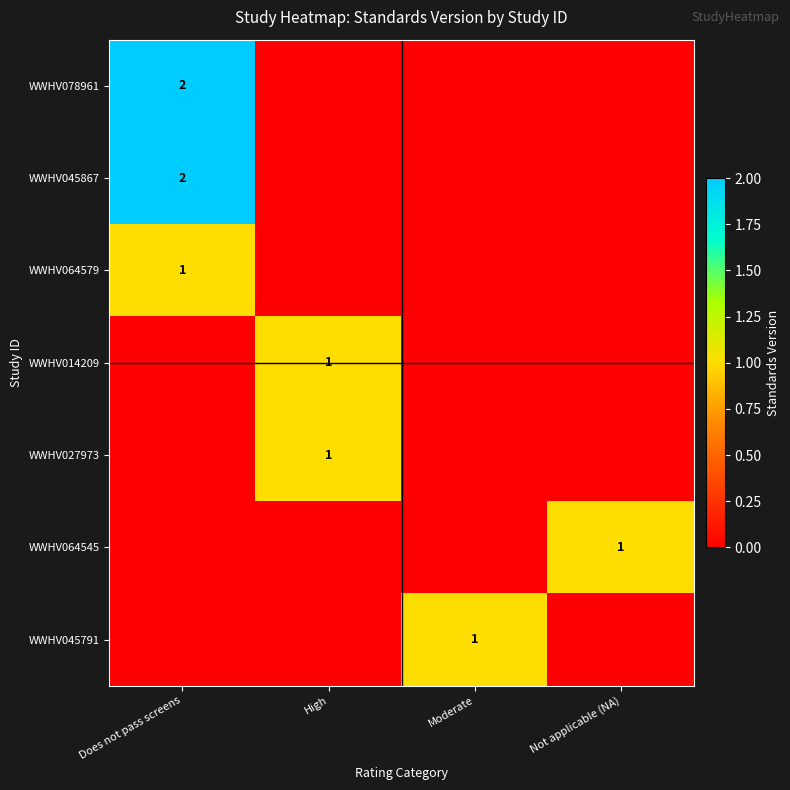

Rank the series by their maximum value, from highest to lowest.

WWHV078961, WWHV045867, WWHV064579, WWHV014209, WWHV027973, WWHV064545, WWHV045791